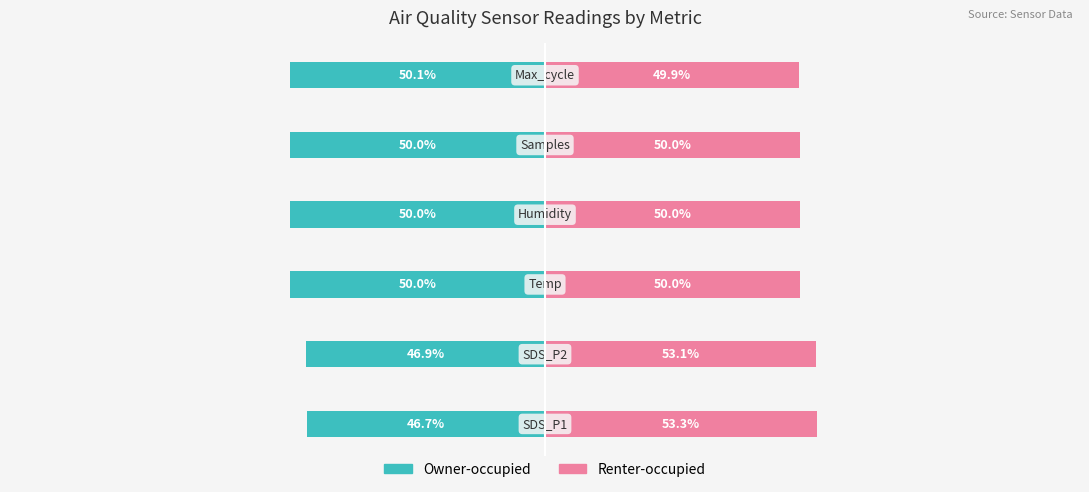

List the series in order of their overall mean, highest first.

Renter-occupied, Owner-occupied